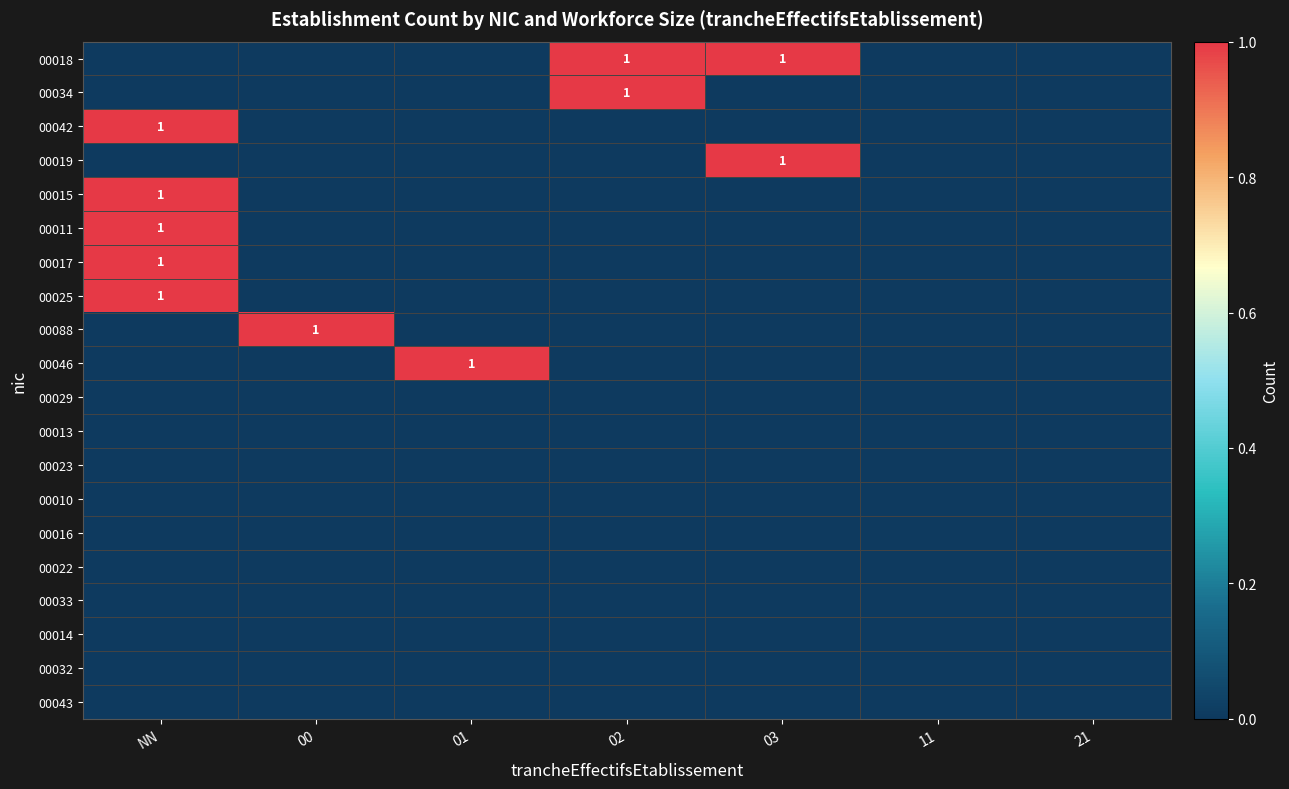

What is the greatest value displayed?

1